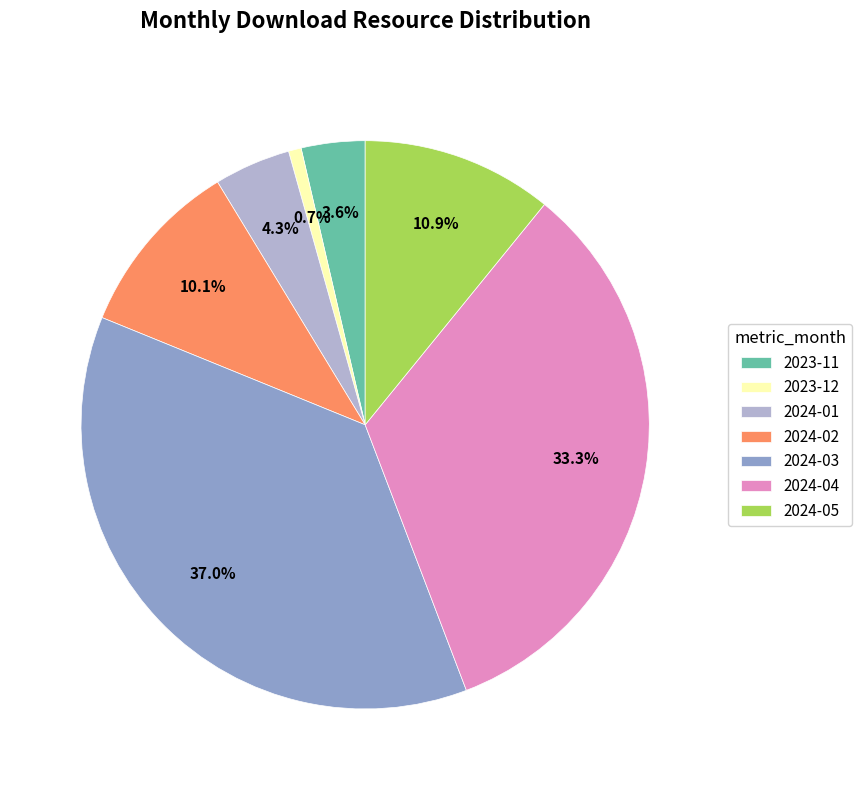

Do 2024-05 and 2024-04 together represent more than half of the pie?

No